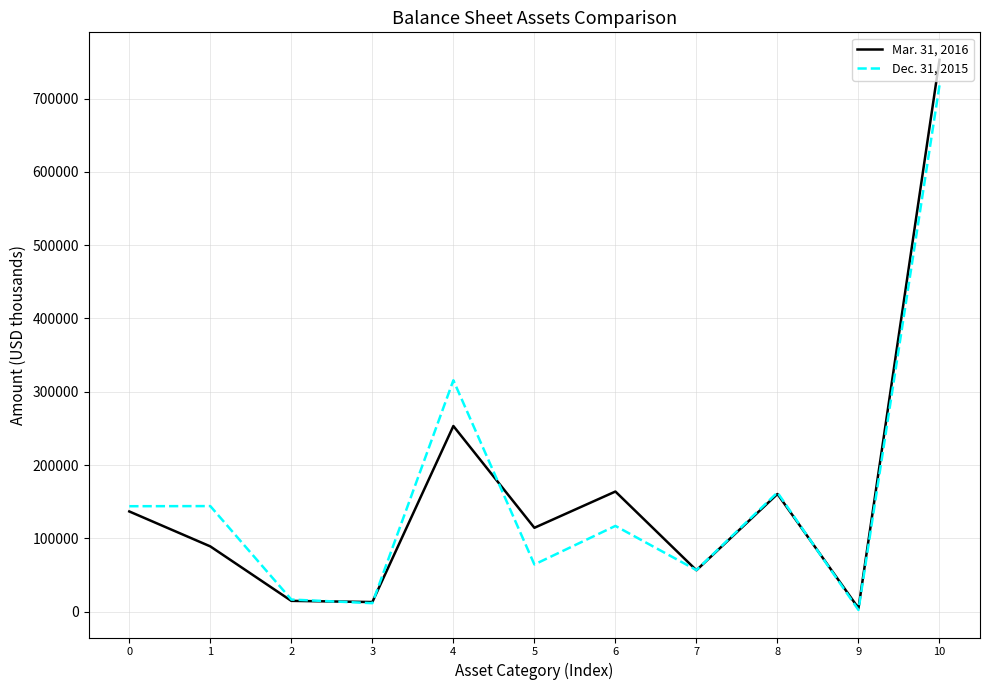

Rank the series at 1 from highest to lowest value.

Dec. 31, 2015, Mar. 31, 2016